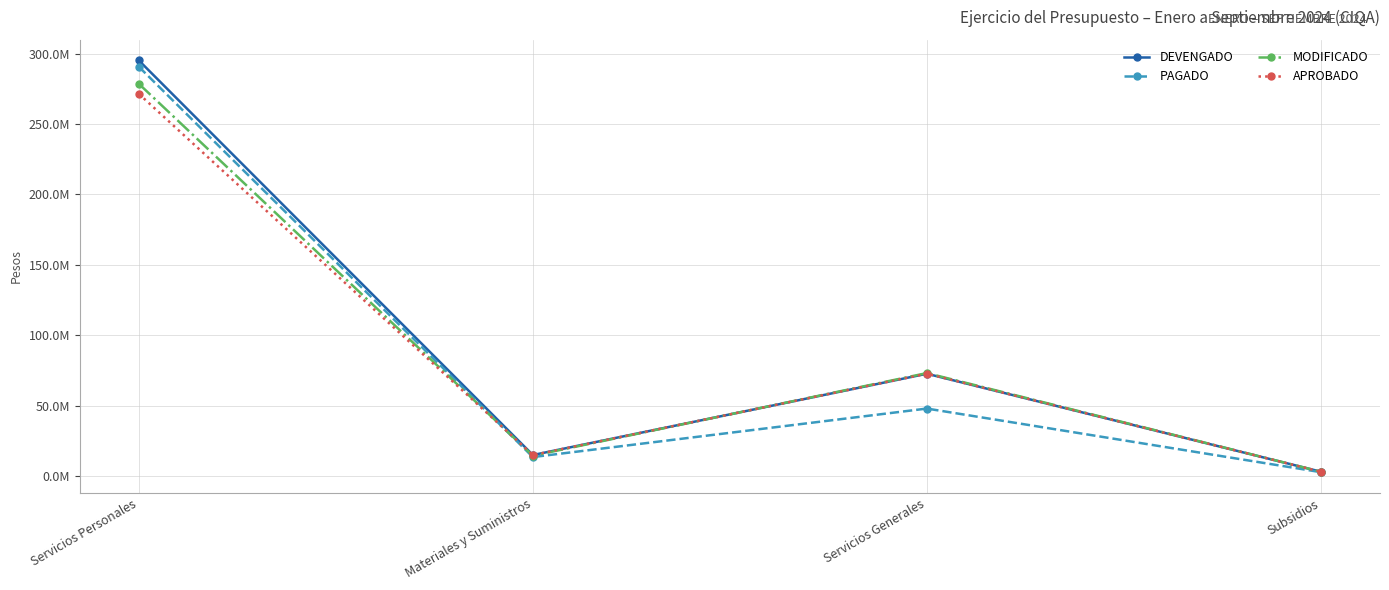

True or false: APROBADO and DEVENGADO cross at least once.

False